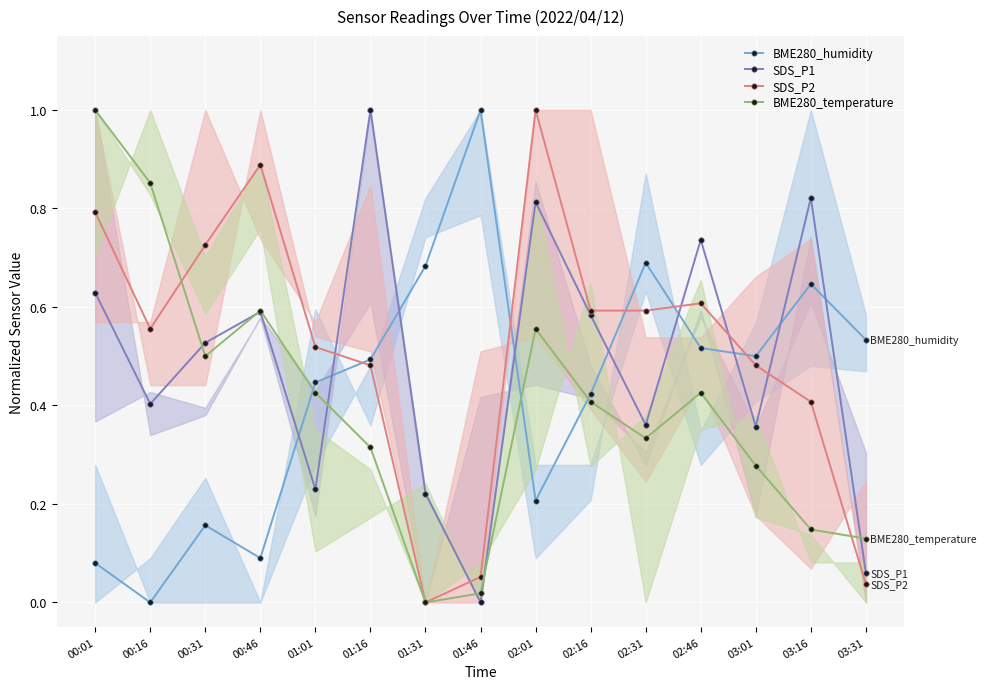

In SDS_P2, how many points are lower than both neighbors (excluding endpoints)?

2